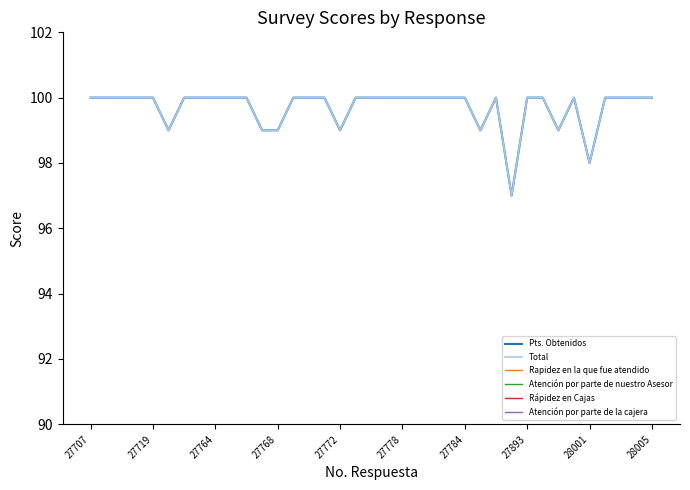

How many interior local valleys does the Atención por parte de nuestro Asesor series have?

1